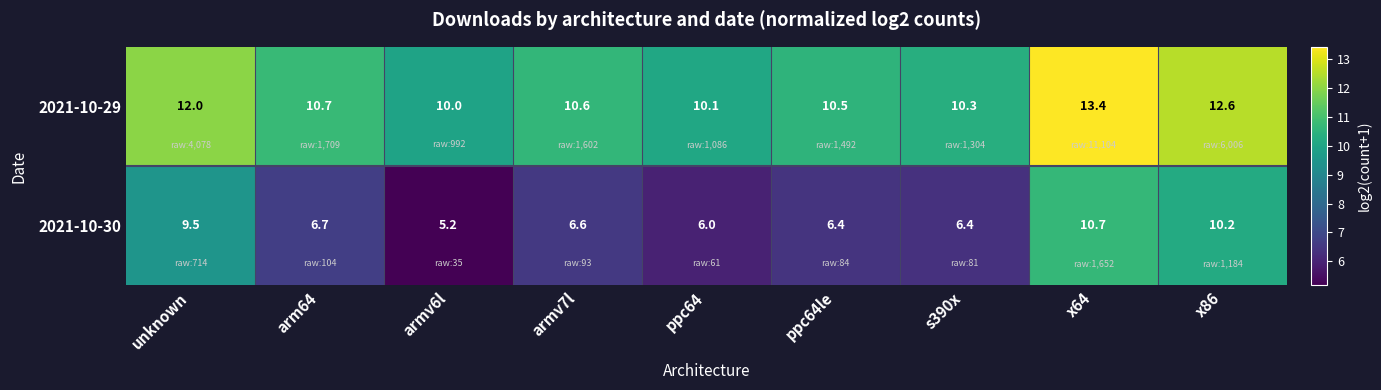

The value of 2021-10-30 at s390x is 6.4. True or false?

True